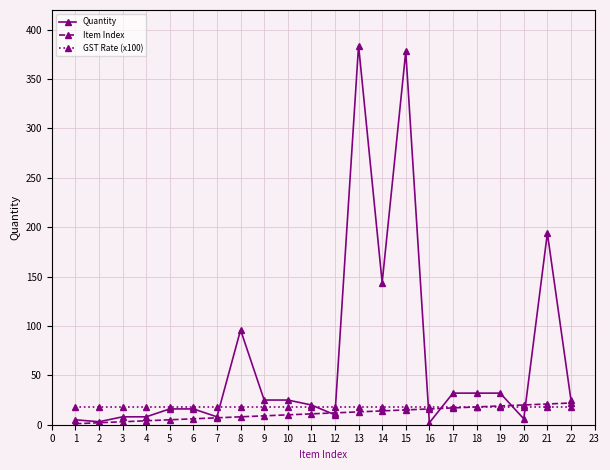

Which series has the largest total across all categories?

Quantity